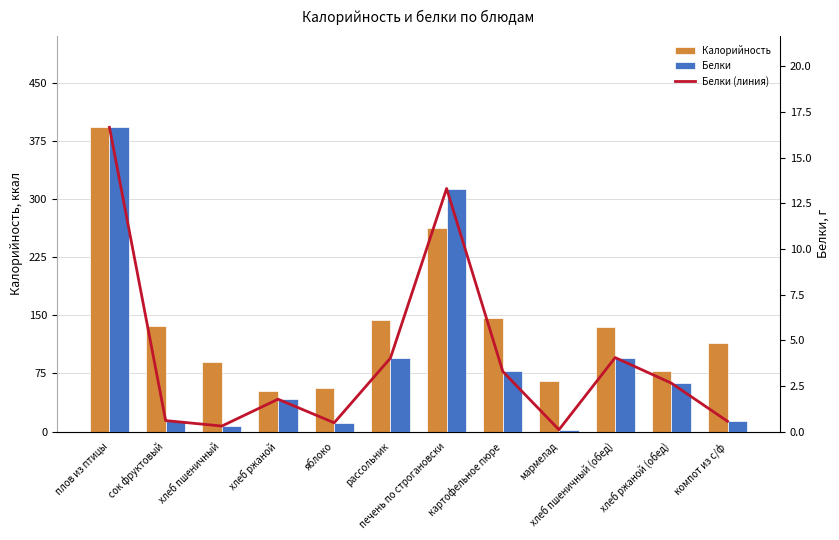

List the series in order of their peak value, highest first.

Калорийность, Белки (линия), Белки